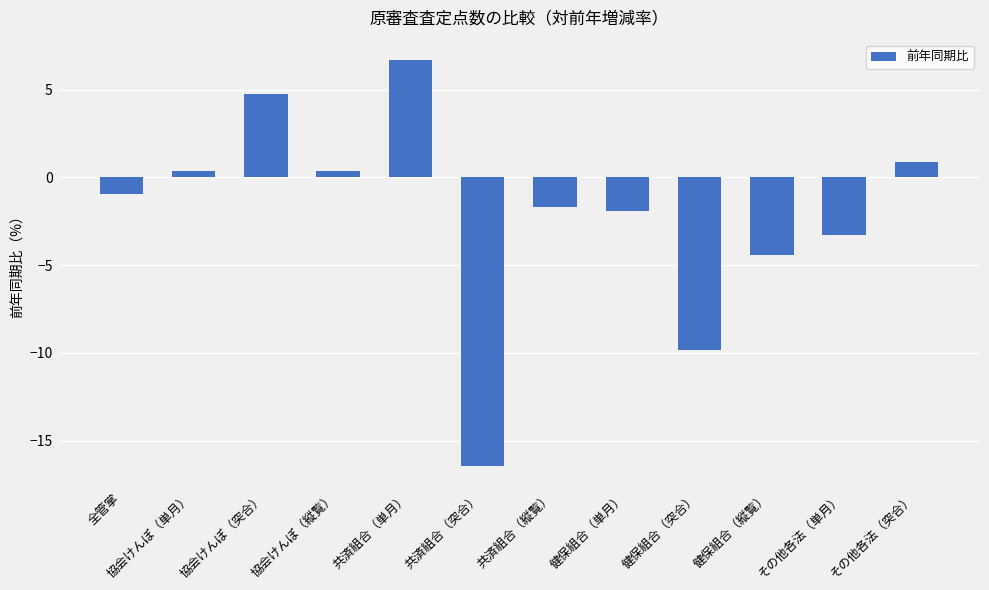

What is the difference between the values at 全管掌 and 共済組合（突合）?

15.5